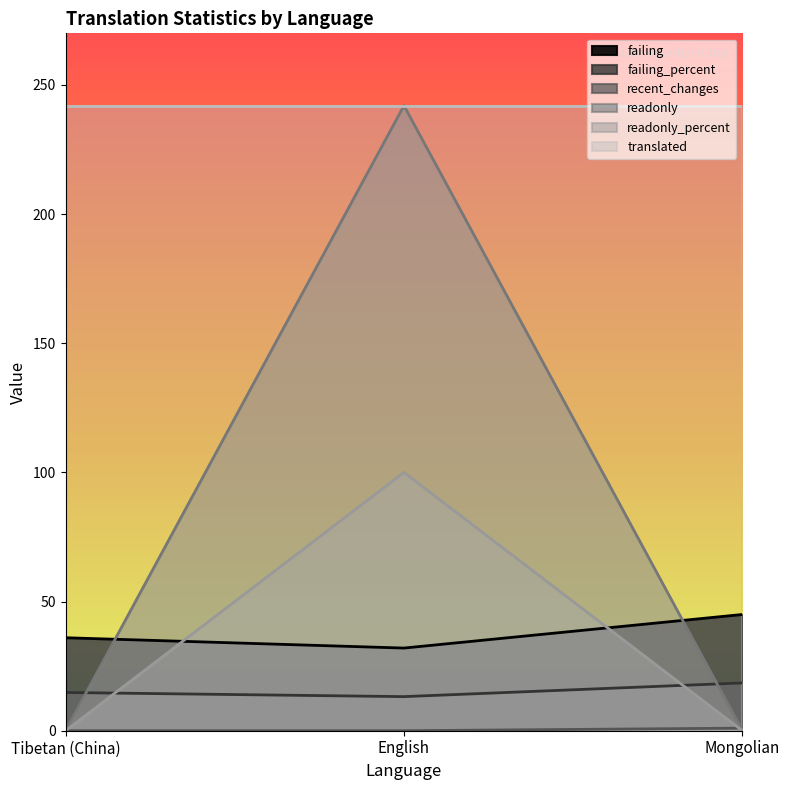

What is the label of the 3rd point from the left?

Mongolian